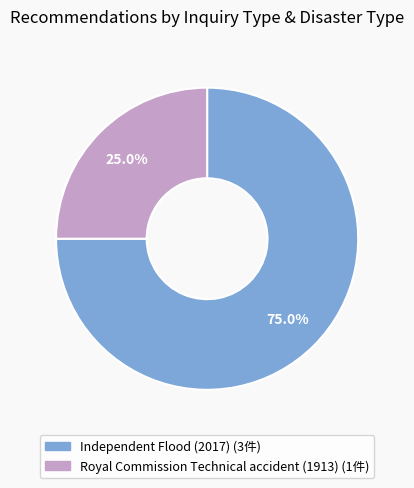

To the nearest percent, what is the difference between the largest and smallest slice percentages?

50%